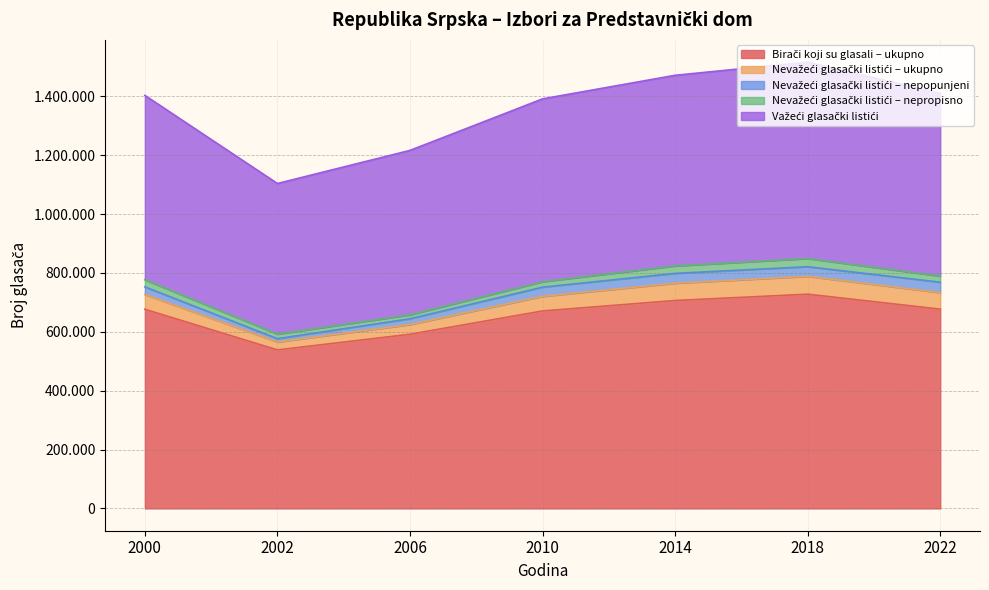

Which has a higher value, 2000 or 2010?

2000